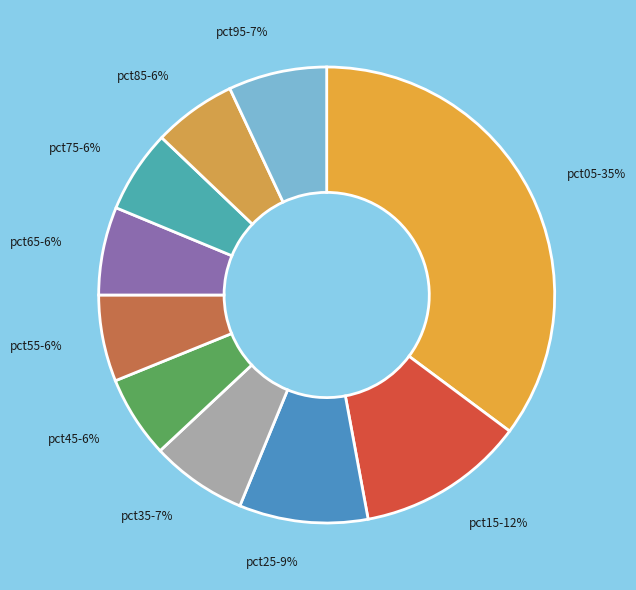

How many slices are in this pie chart?

10